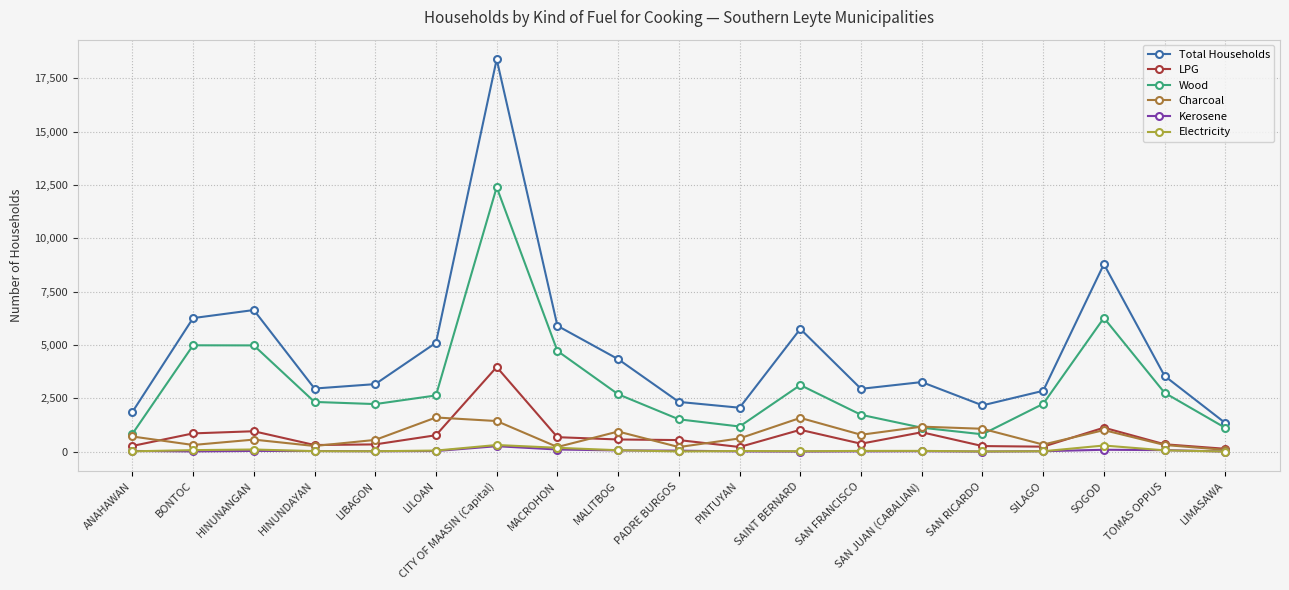

Which series has the largest range (max minus min)?

Total Households